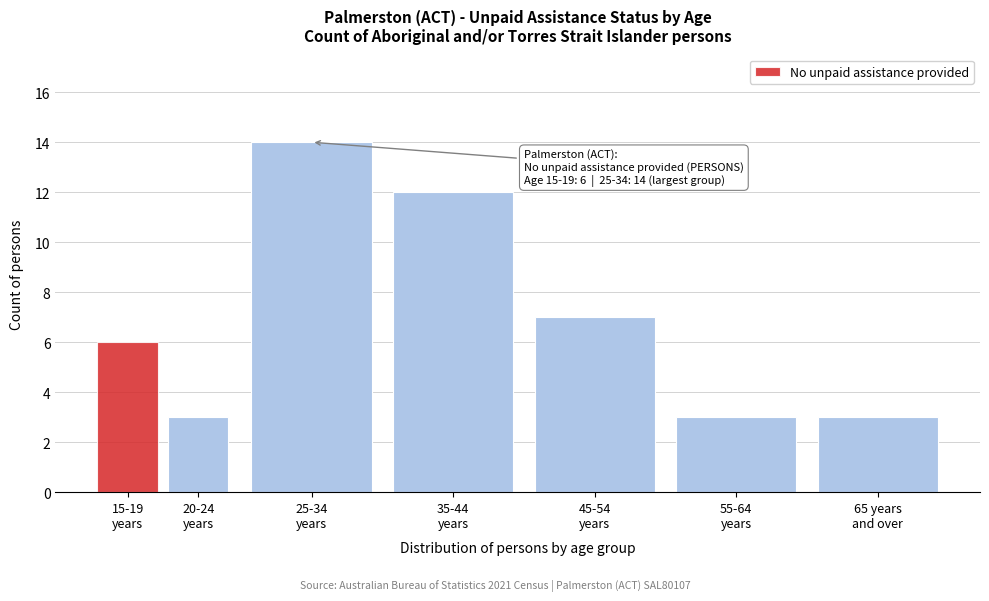

Reading left to right, list all the values displayed in this chart.

6	3	14	12	7	3	3